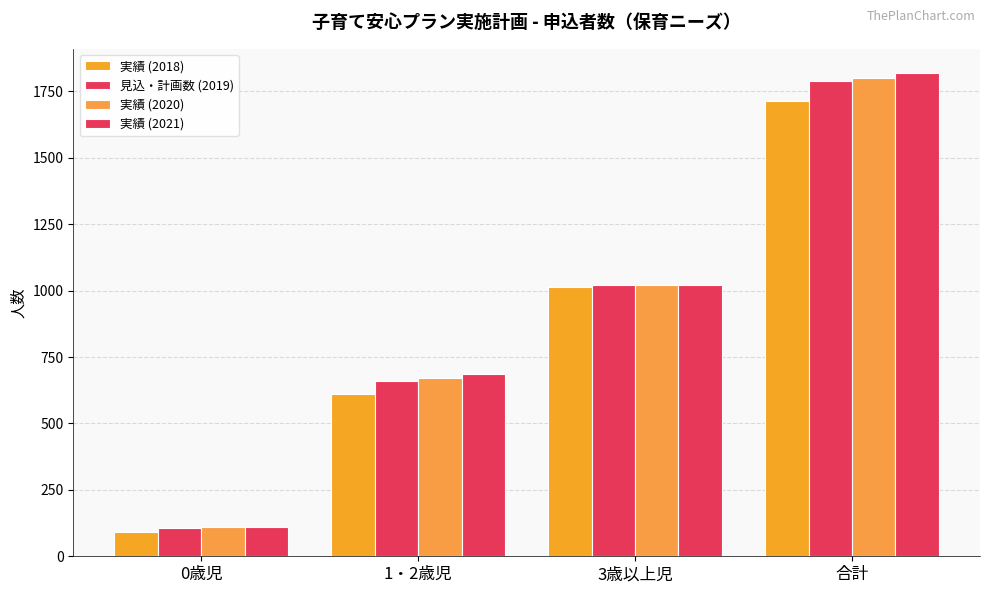

List the labels in order of 実績 (2018) value, smallest first.

0歳児, 1・2歳児, 3歳以上児, 合計